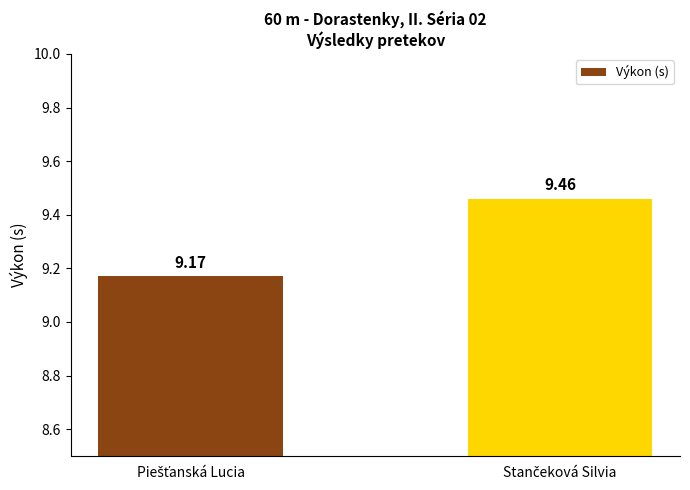

What is the average value?

9.3